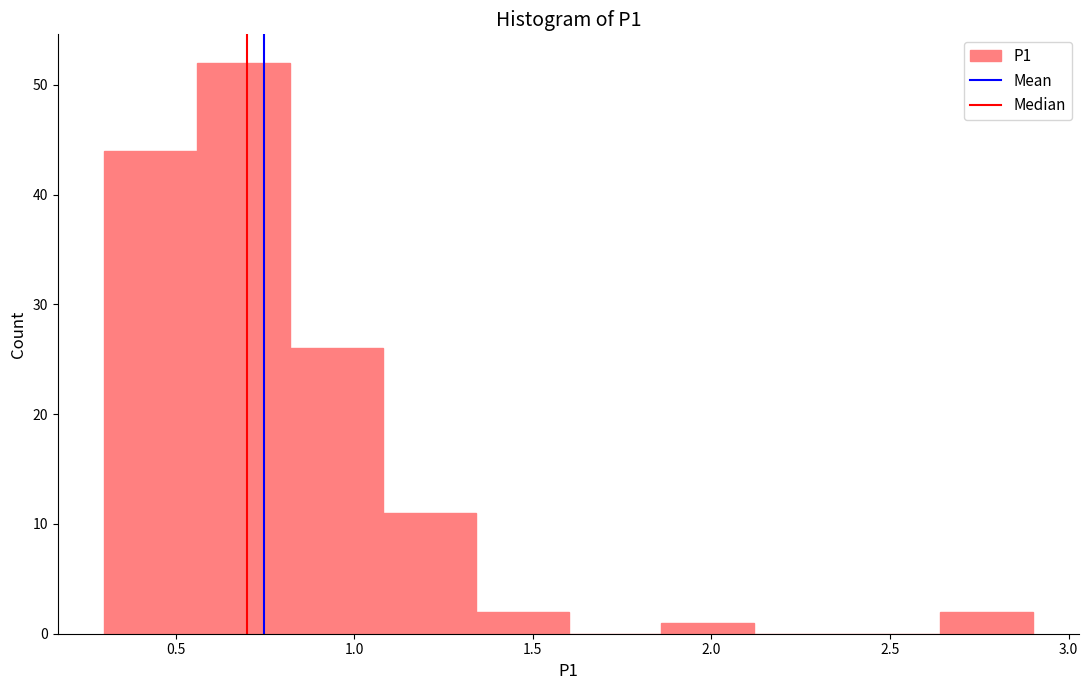

Reading left to right, list every bar in this chart as the range it spans on the x-axis followed by its height. Neither the bar edges nor the heights are printed on the chart, so give them approximately, as read against the axes.

0.30 to 0.56: 44
0.56 to 0.82: 52
0.82 to 1.08: 26
1.08 to 1.34: 11
1.34 to 1.60: 2
1.60 to 1.86: 0
1.86 to 2.12: 1
2.12 to 2.38: 0
2.38 to 2.64: 0
2.64 to 2.90: 2